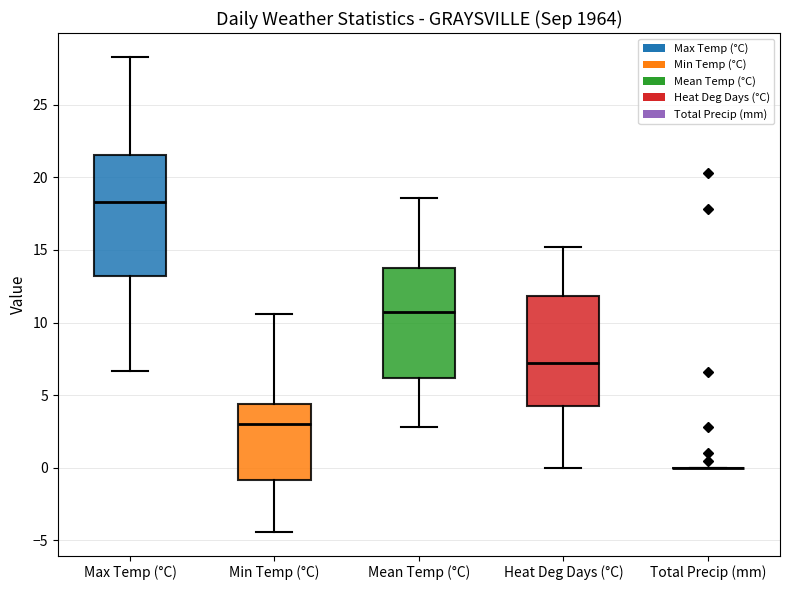

Reading left to right, transcribe this box plot: for each box, give where its median line is, the range the box spans, and where its two whiskers end, as read against the y-axis. The values are not printed on the chart, so give them approximately, as read against the axis.

Max Temp (°C): median 18.5, box 13.0 to 21.5, whiskers 6.5 to 28.5
Min Temp (°C): median 3.0, box -1.0 to 4.5, whiskers -4.5 to 10.5
Mean Temp (°C): median 11.0, box 6.0 to 14.0, whiskers 3.0 to 18.5
Heat Deg Days (°C): median 7.5, box 4.0 to 12.0, whiskers 0.0 to 15.0
Total Precip (mm): box collapsed to a line at 0.0, whiskers 0.0 to 0.0